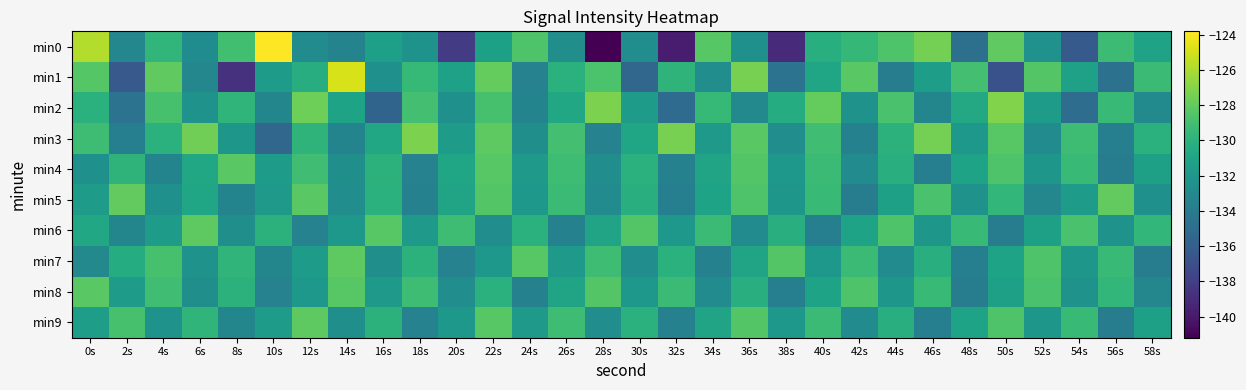

Rank the series at 16s from highest to lowest value.

min6, min4, min9, min5, min3, min0, min8, min1, min7, min2